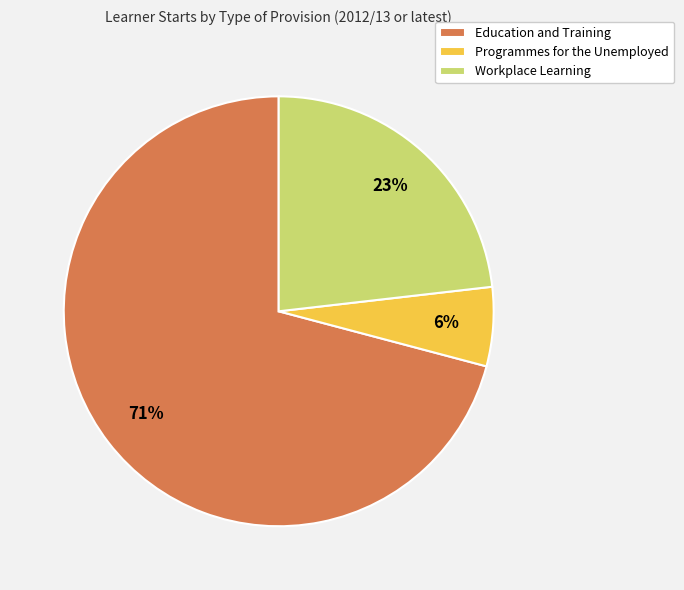

To the nearest percent, what percentage of the pie is Education and Training?

71%